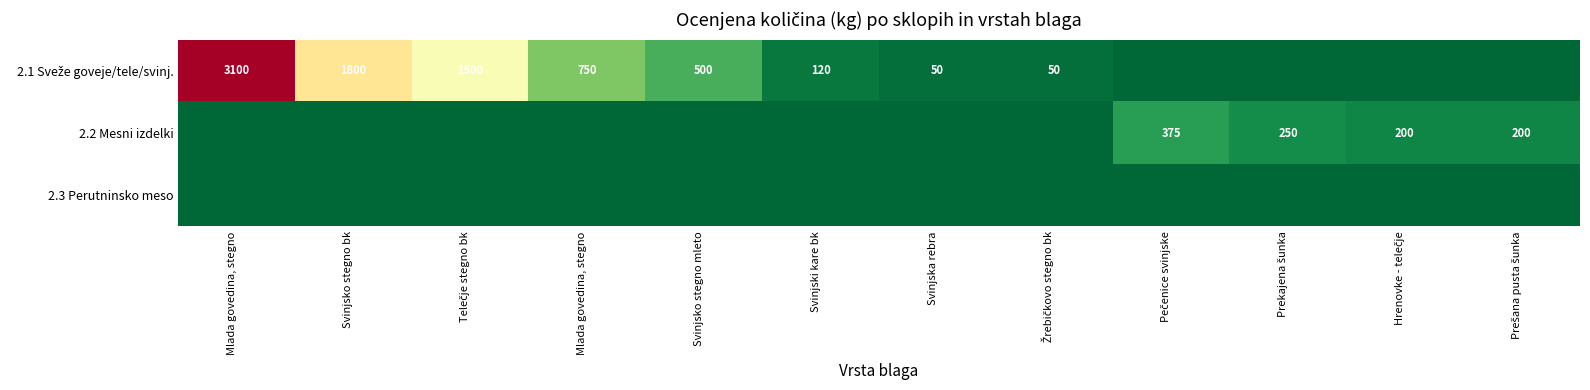

Which has a higher value, Žrebičkovo stegno bk or Mlada govedina, stegno?

Mlada govedina, stegno